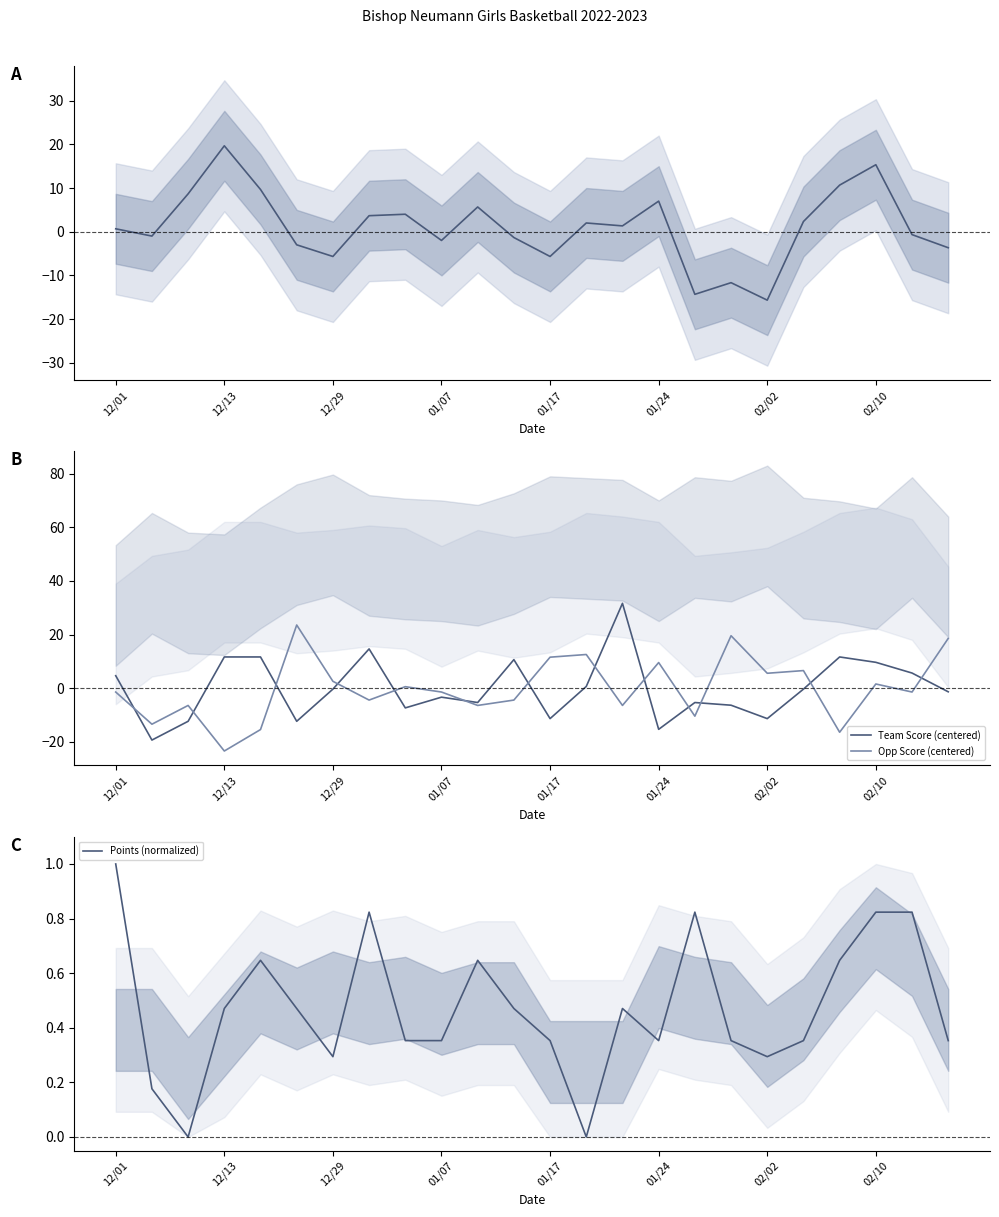

How many values in Score Difference are above zero?

13